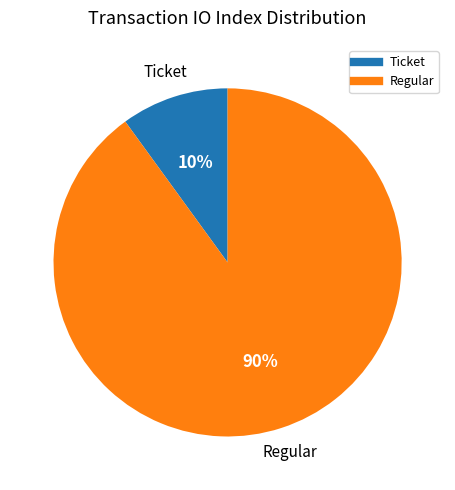

To the nearest percent, what percentage of the pie is Regular?

90%